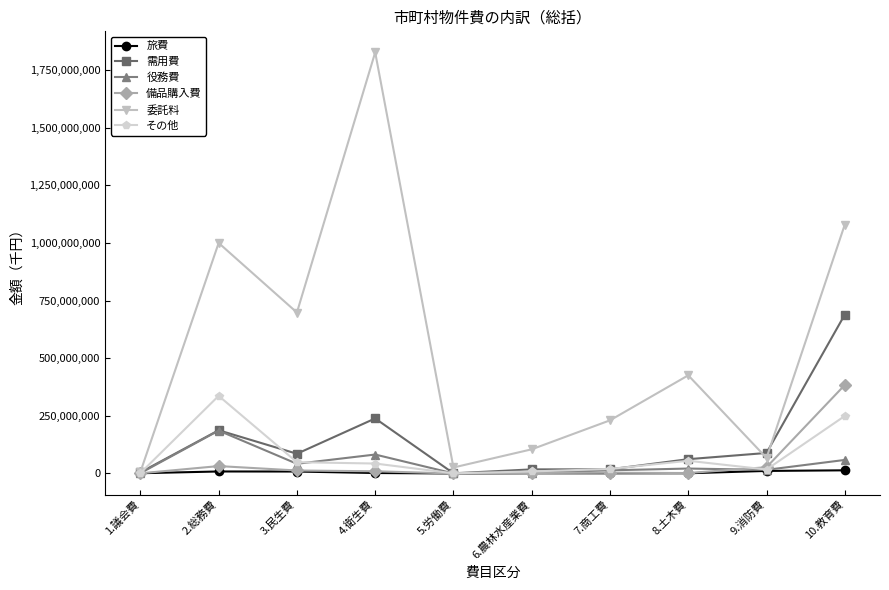

Between 3.民生費 and 5.労働費, which series saw the biggest shift?

委託料